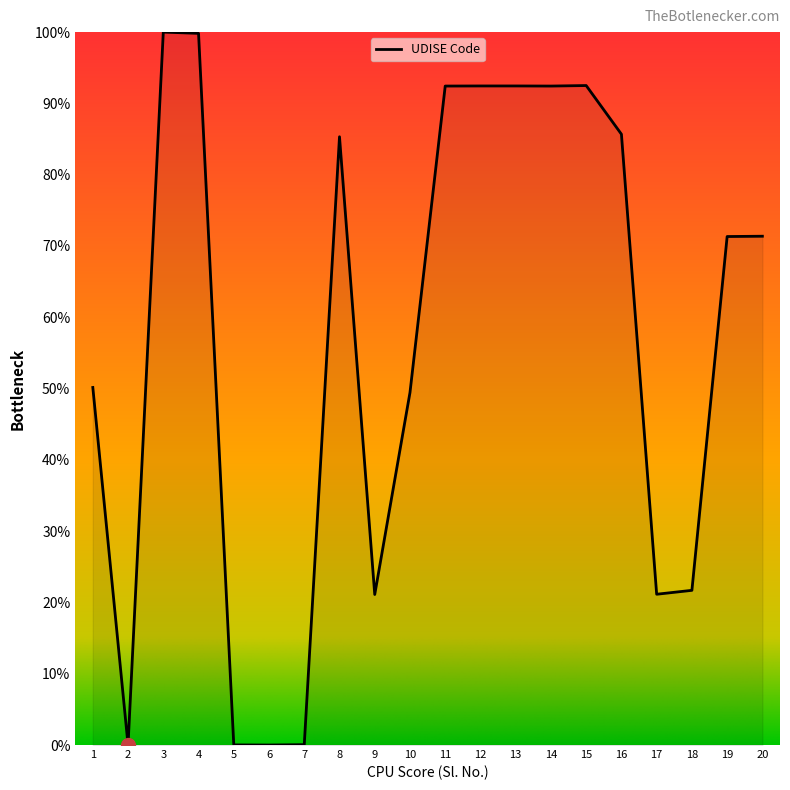

The chart shows a value of 124.9 at 11. True or false?

False